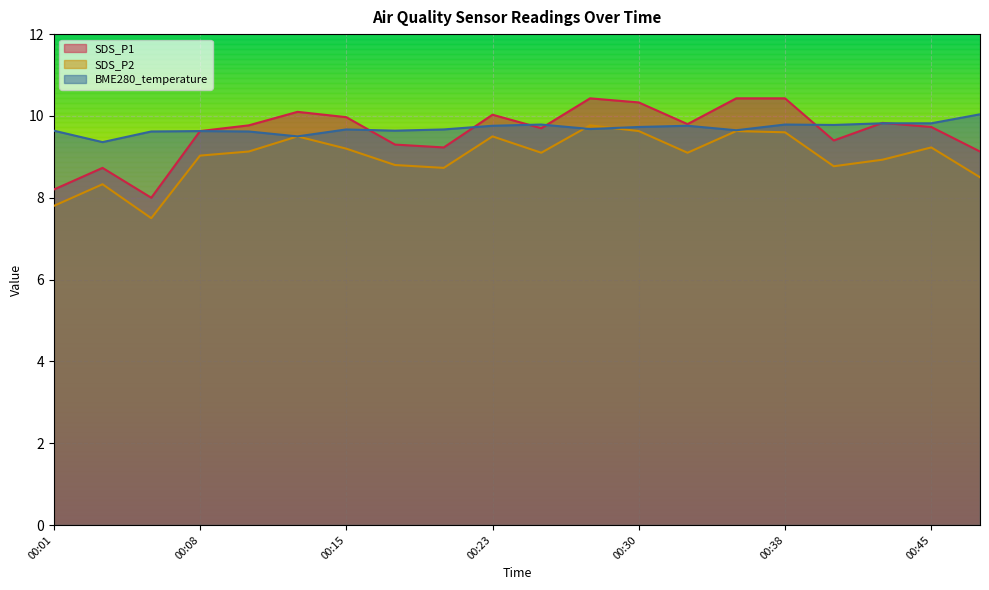

Which series has the widest spread of values?

SDS_P1